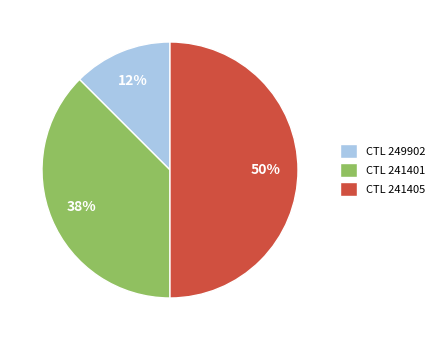

To the nearest percent, what is the combined percentage of CTL 249902 and CTL 241401?

50%